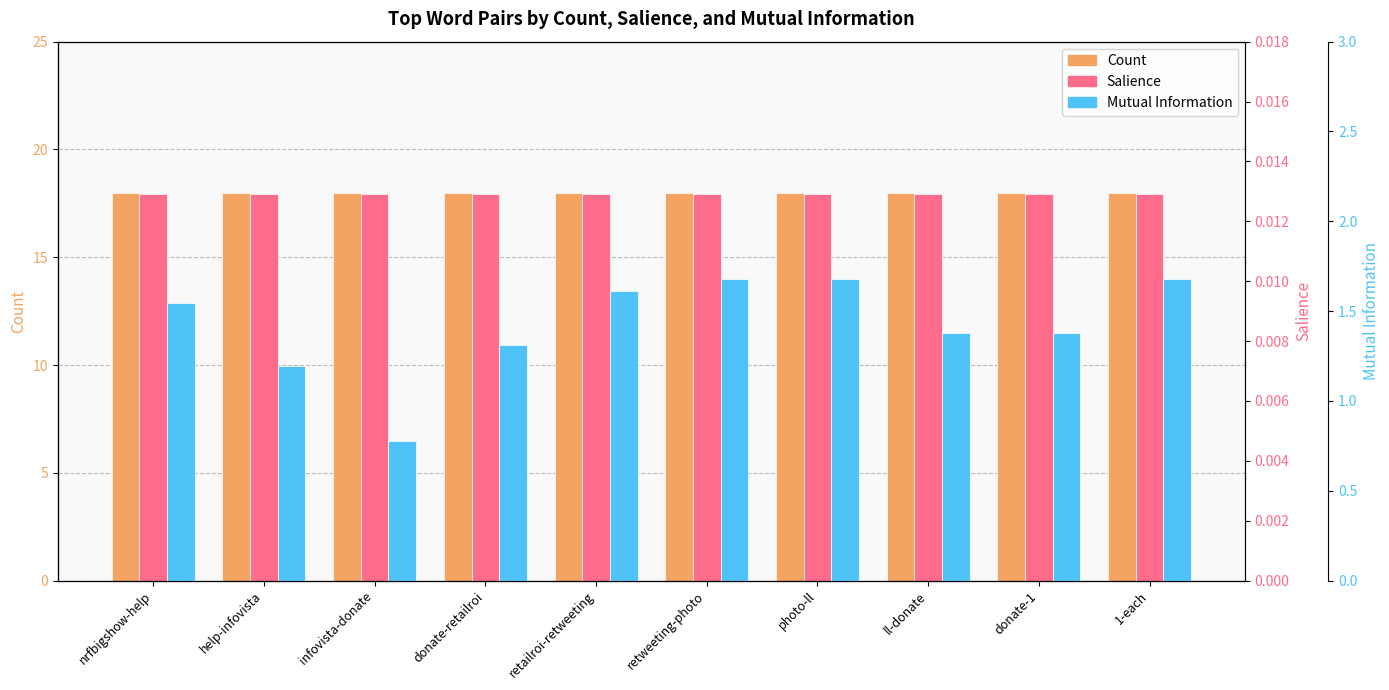

The Salience series shows 0.0 at nrfbigshow-help. True or false?

False